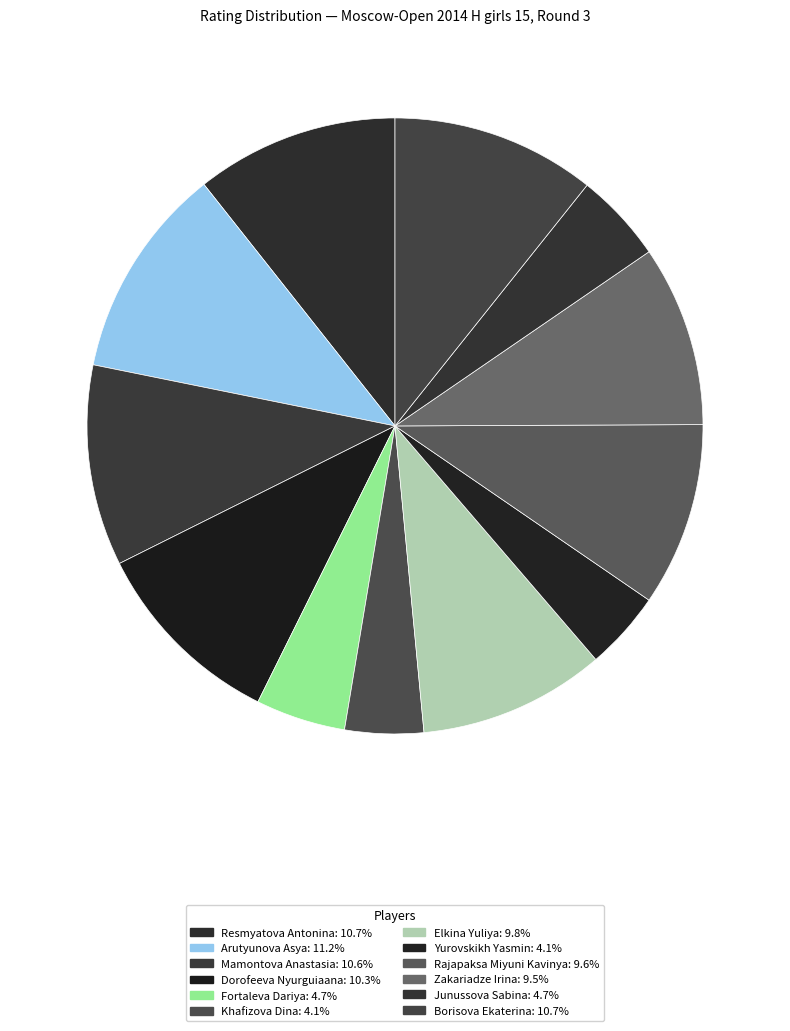

Which category has the biggest portion of the pie?

Arutyunova Asya